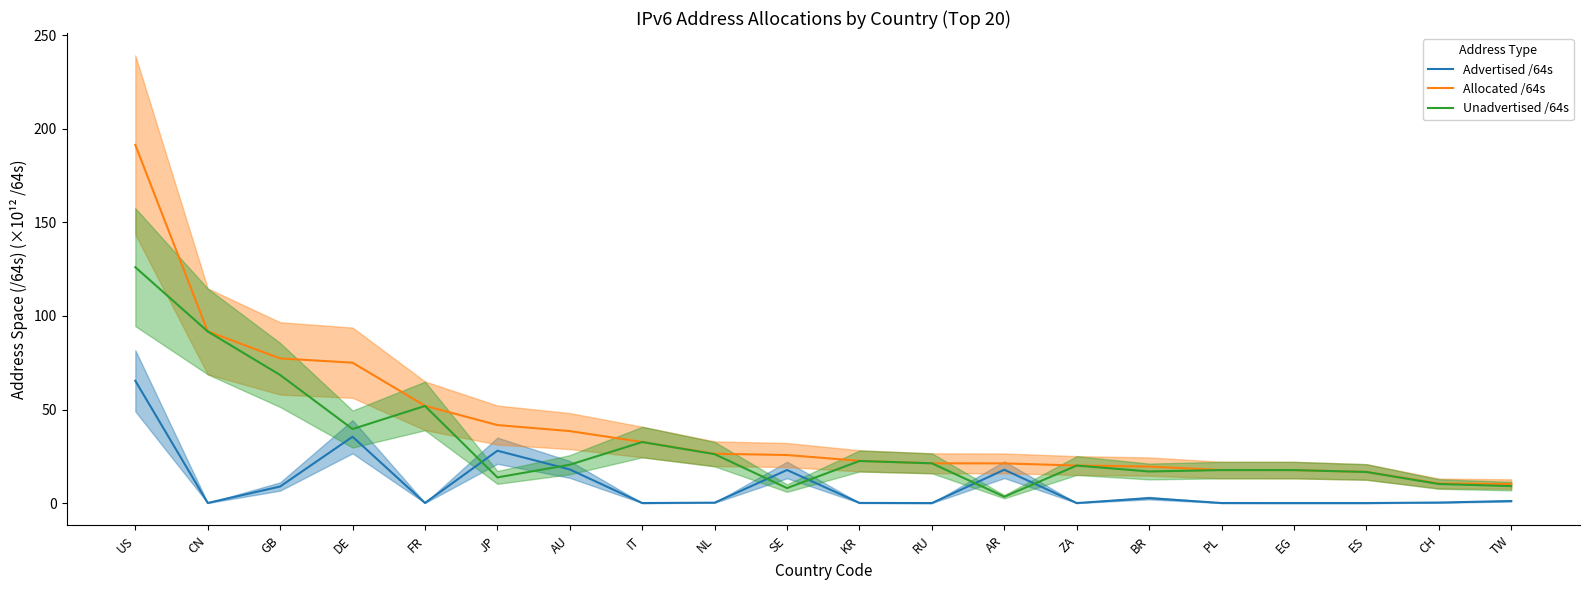

Which category has the highest value in the Allocated /64s series?

US